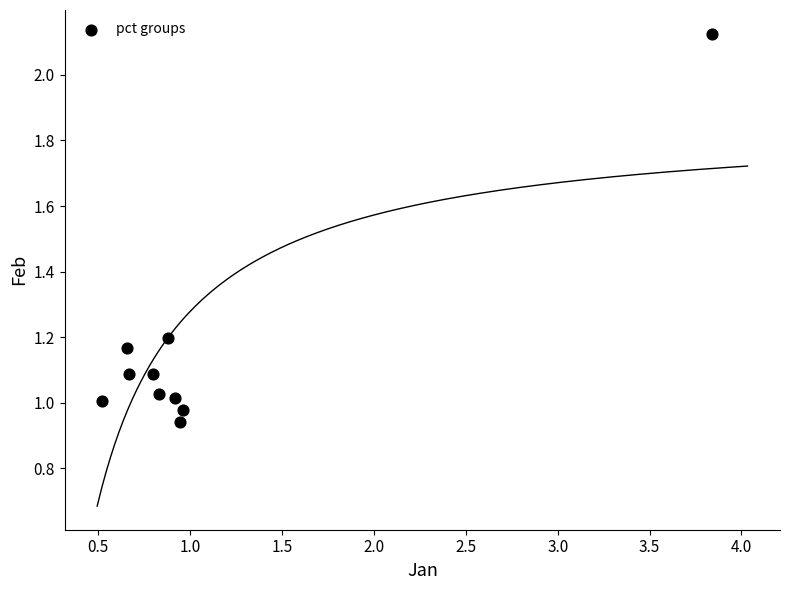

What is the average X value?

1.1